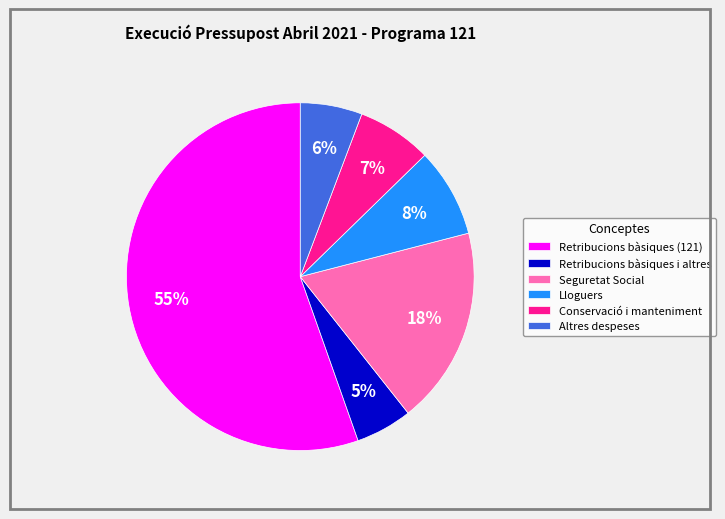

How many slices are in this pie chart?

6